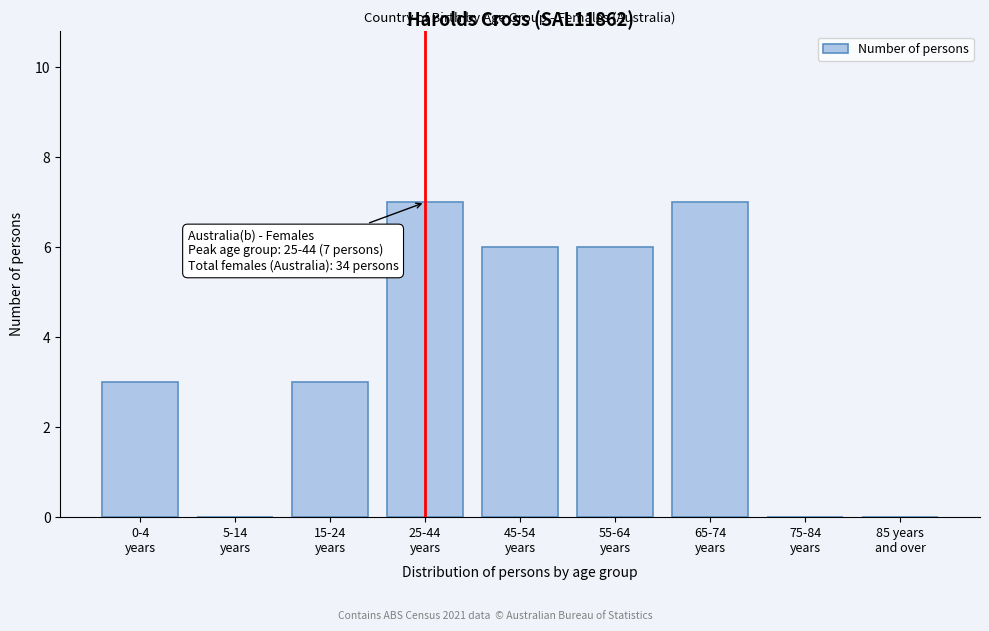

What is the maximum value shown in the chart?

7